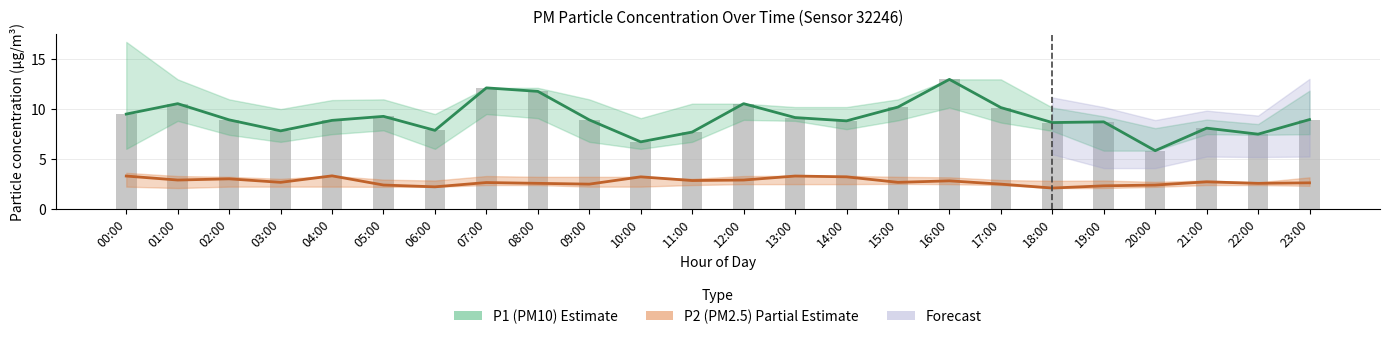

Is it true that P2 (PM2.5) Partial Estimate equals 2.1 at 18:00?

True